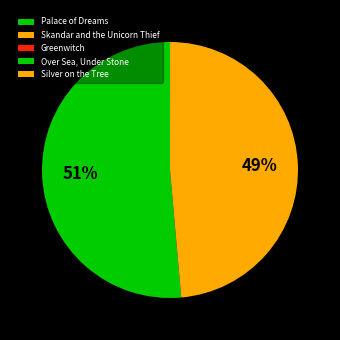

To the nearest percent, what percentage of the pie is Skandar and the Unicorn Thief?

49%